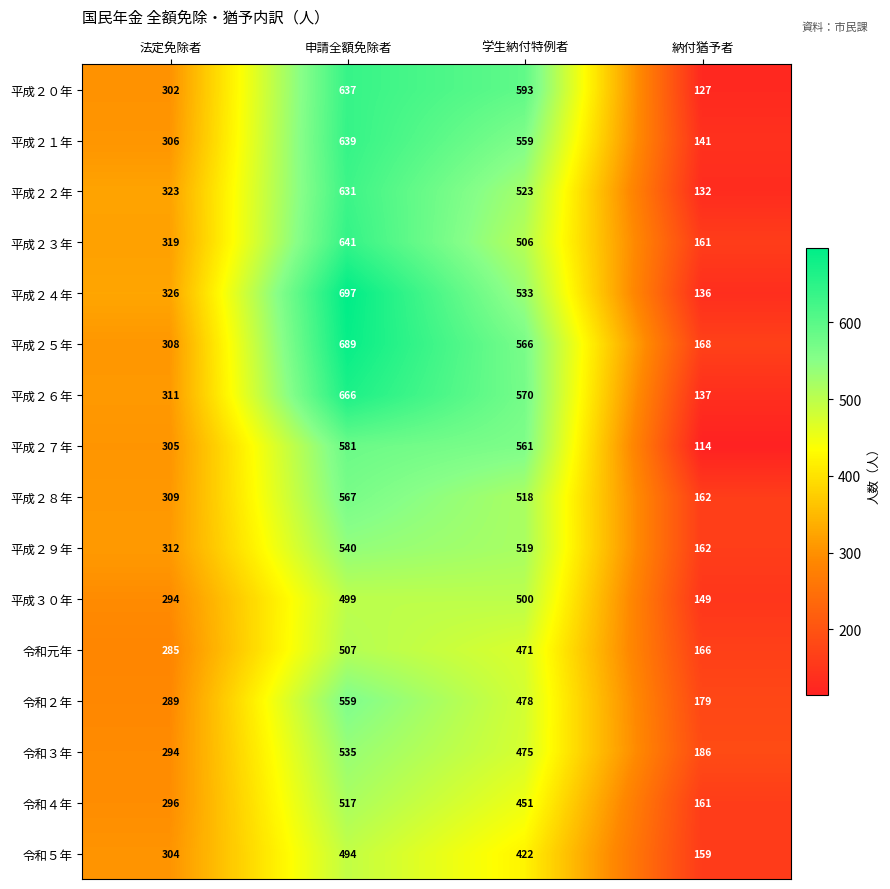

The 平成２４年 series shows 795 at 学生納付特例者. True or false?

False